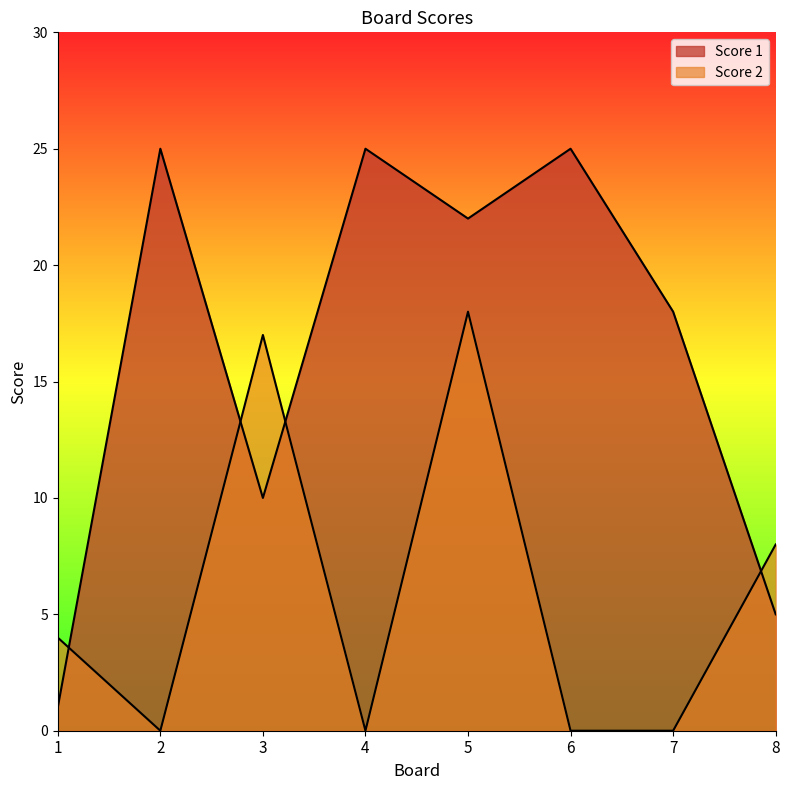

Between 6 and 4, which is larger?

6